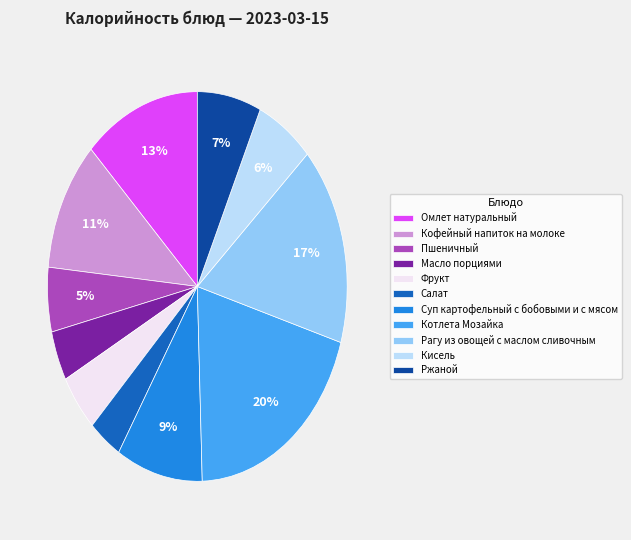

What is the largest slice in the pie chart?

Котлета Мозайка